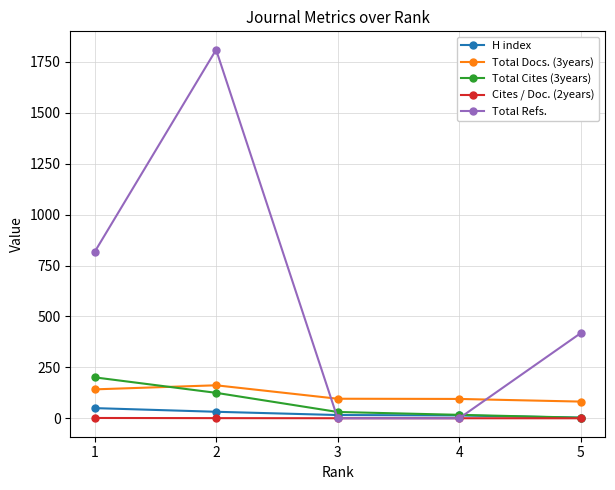

What is the difference between the maximum and minimum values in the Total Docs. (3years) series?

80.0